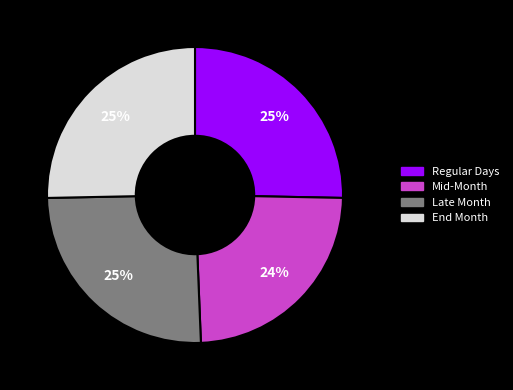

To the nearest percent, what is the average slice percentage?

25%